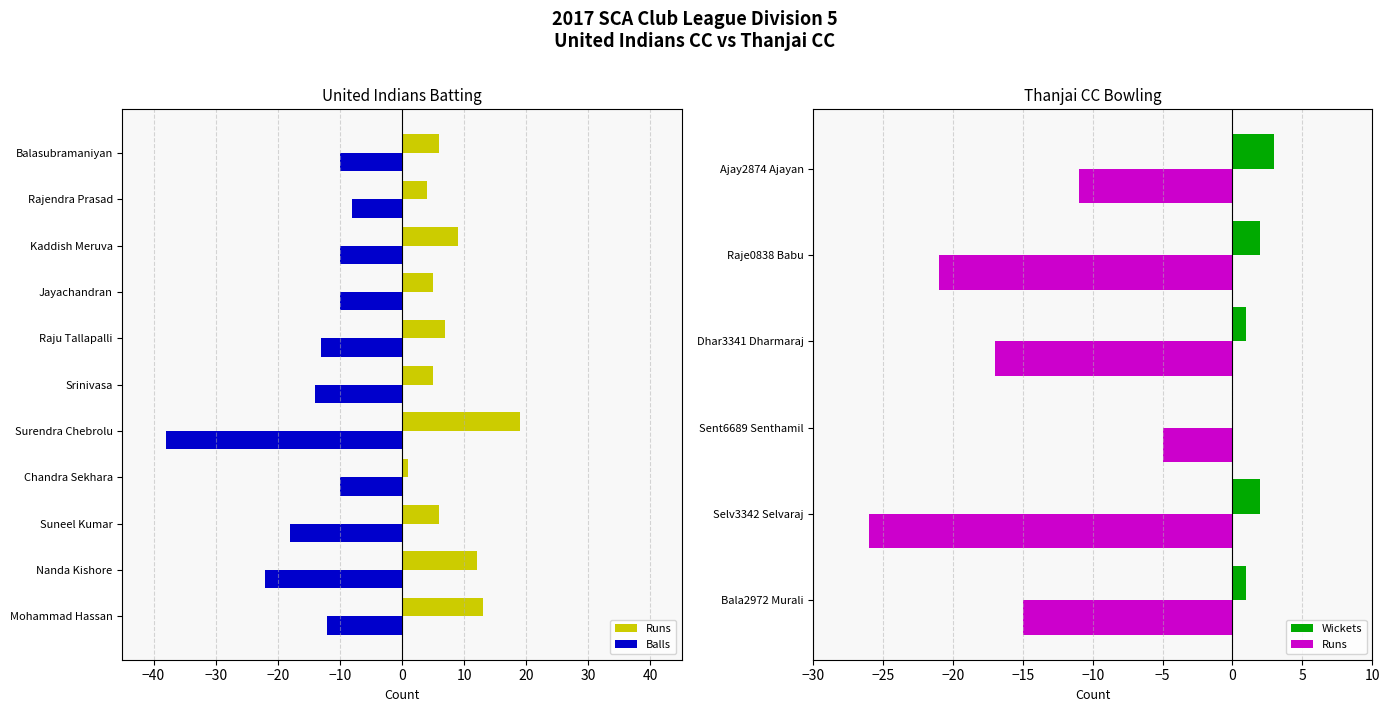

List the series in order of their overall mean, lowest first.

Balls, Runs